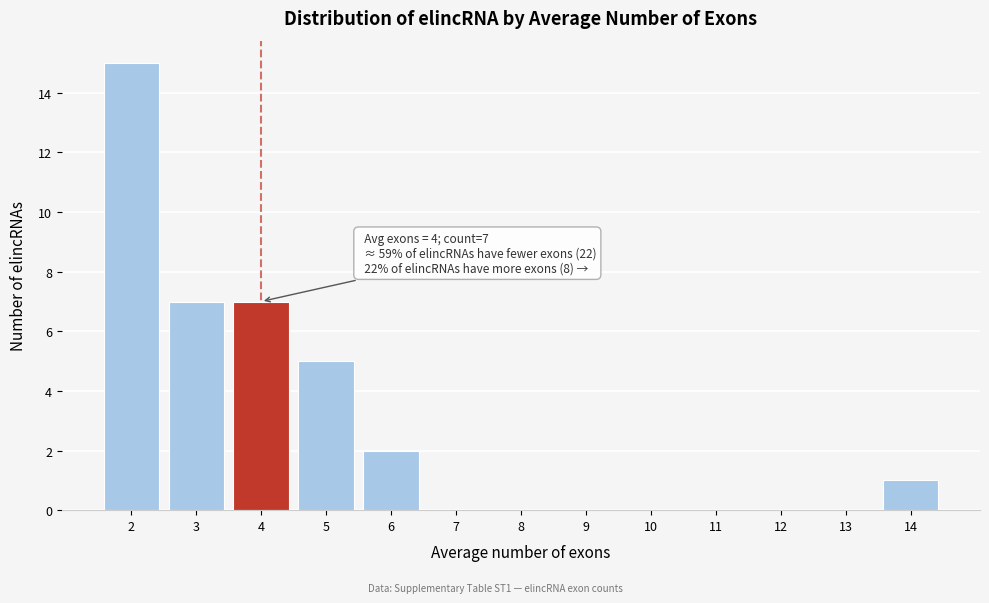

Over which range of the x-axis is the bar tallest?

1.5 to 2.5